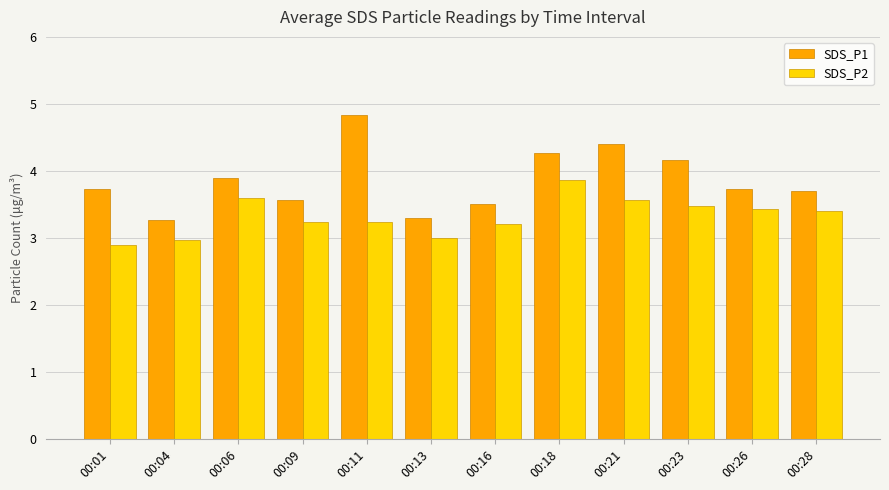

Which series has the largest total across all categories?

SDS_P1